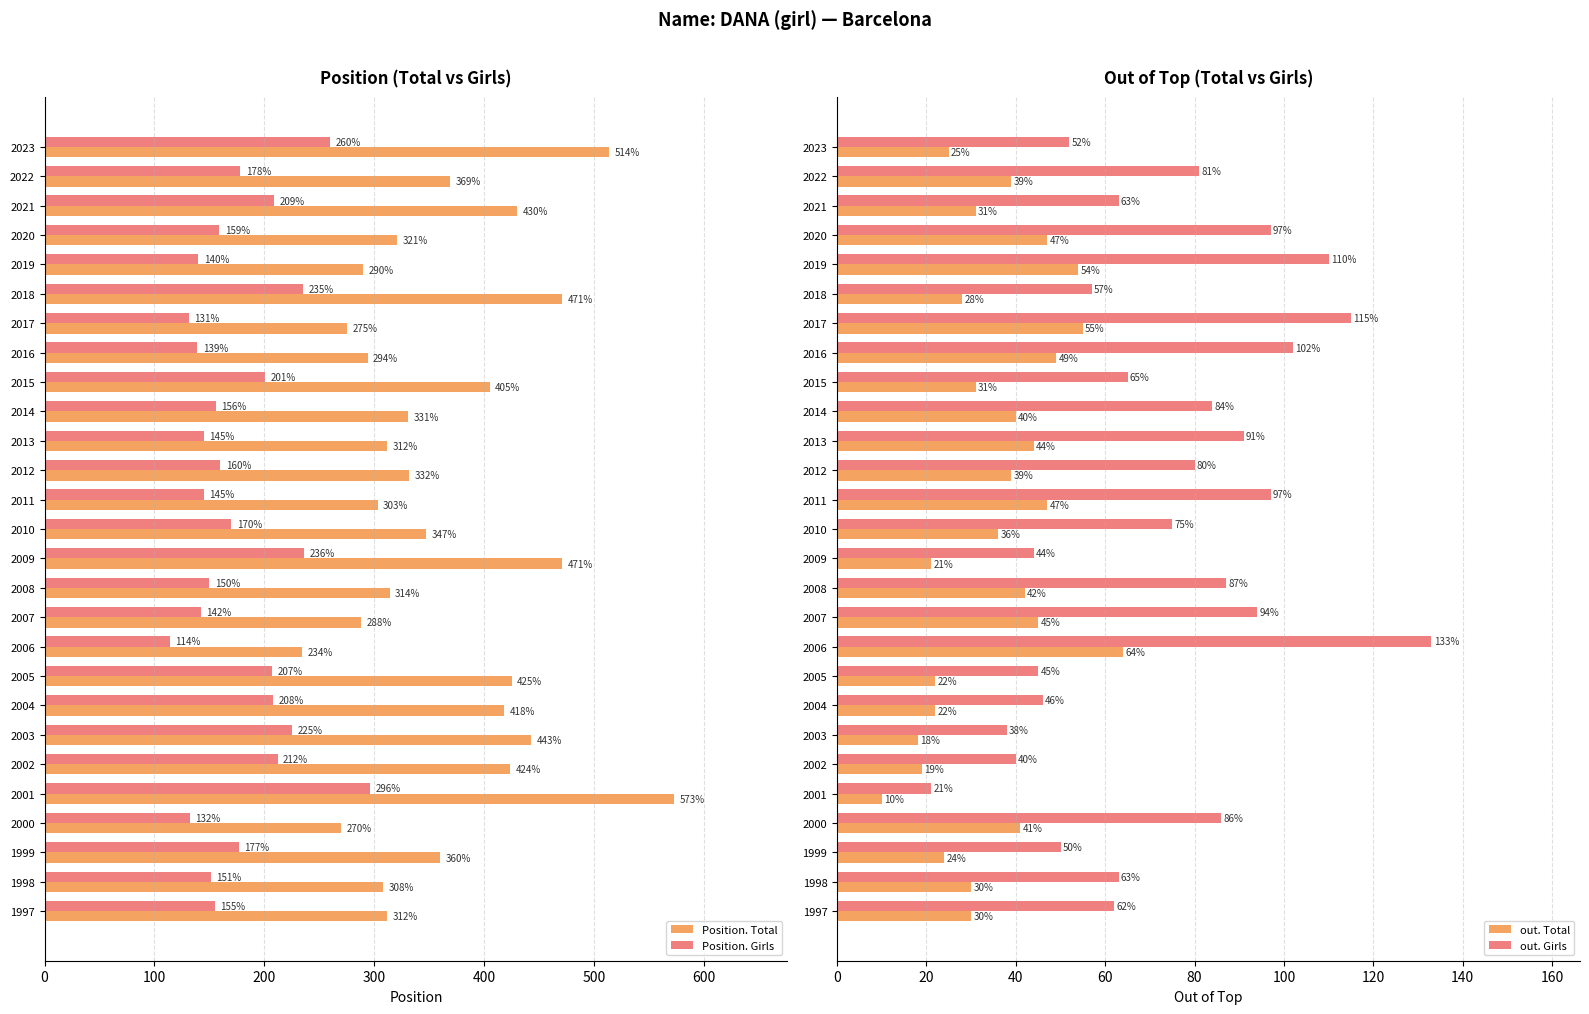

At how many categories does at least one series exceed 298?

21